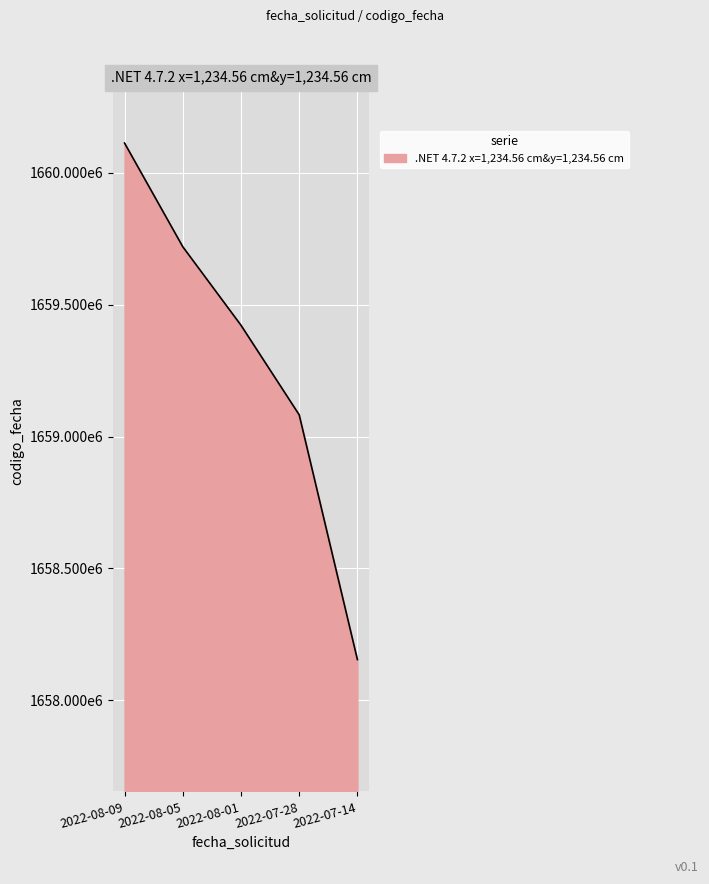

True or false: the data shows 608069519 at 2022-08-09.

False